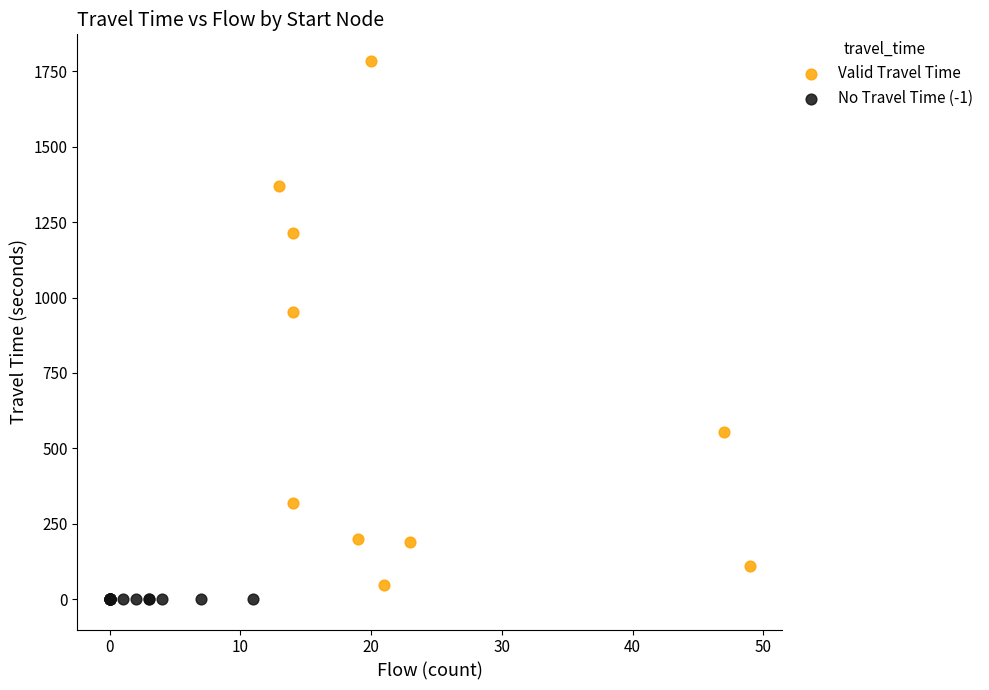

What are all the series names shown in the legend?

Valid Travel Time, No Travel Time (-1)